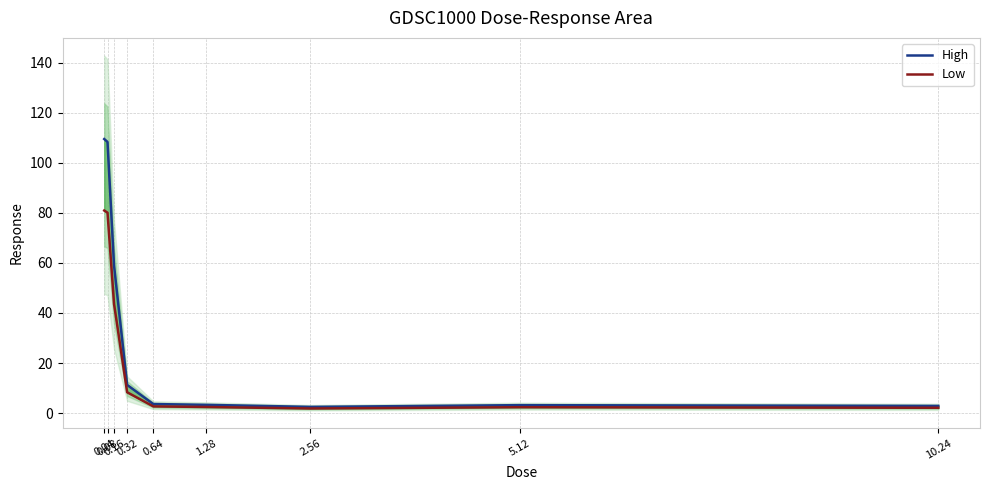

What is the difference between the maximum and minimum values in the Low series?

79.1